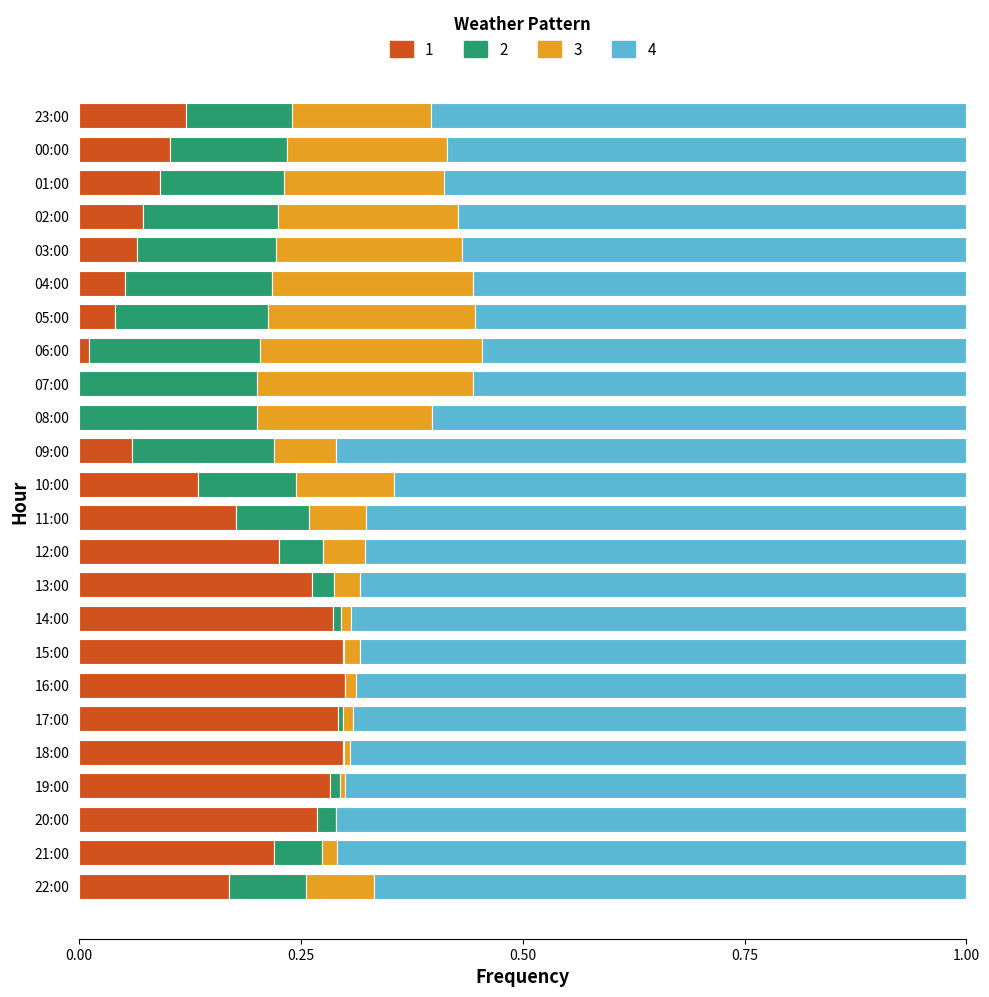

What is the total value across all series at 00:00?

1.0